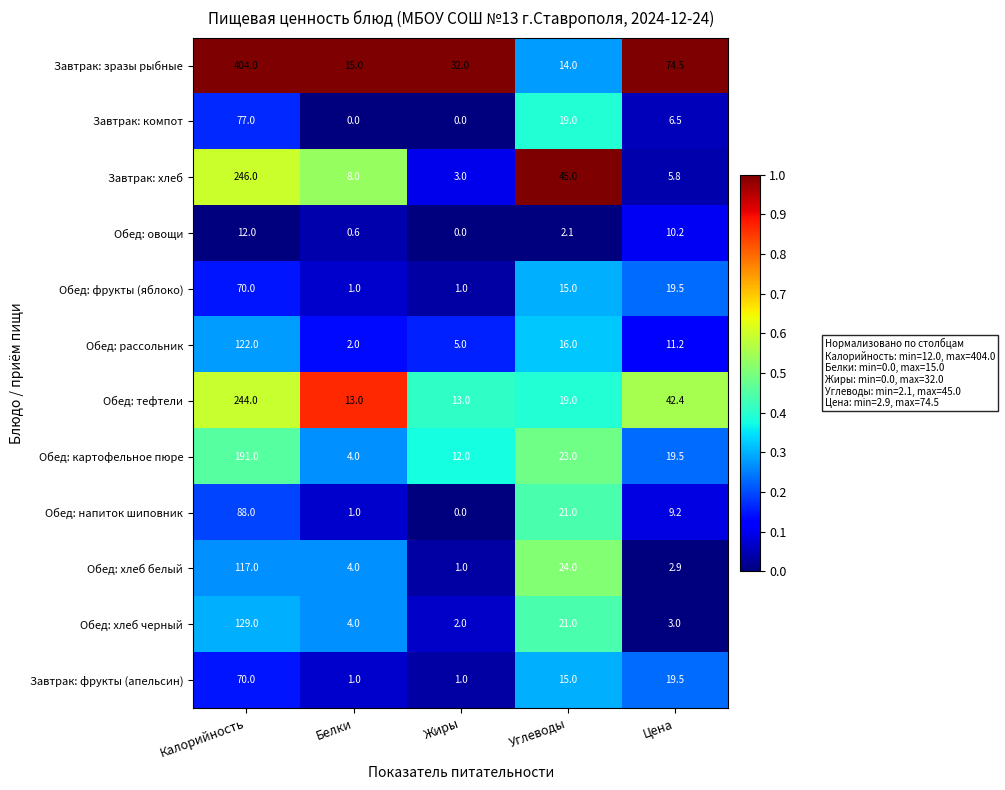

What is the spread (max minus min) of values at Цена?

71.6